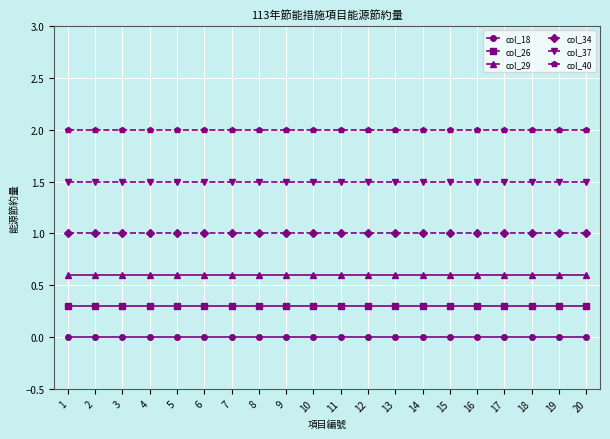

True or false: col_34 and col_18 intersect in this chart.

False